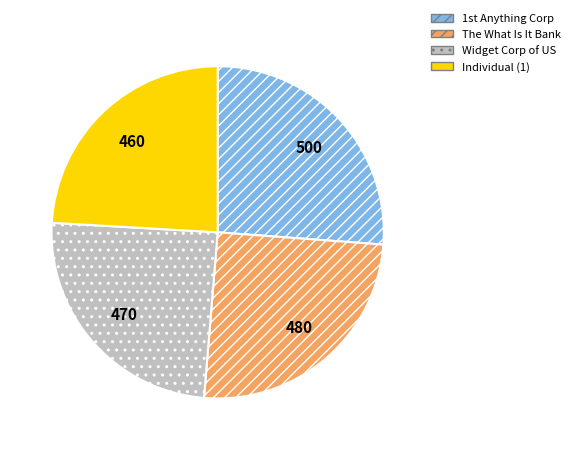

Does The What Is It Bank represent more than half of the total?

No